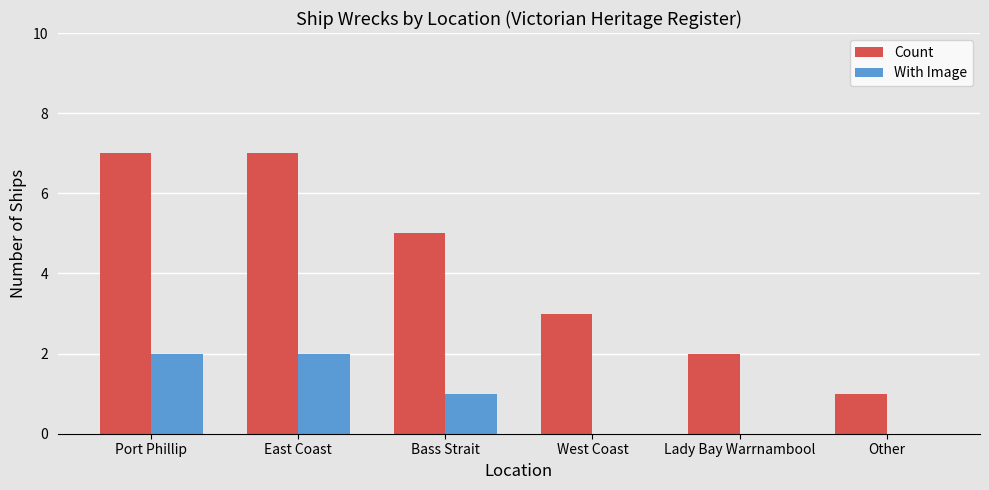

At which label is With Image closest to 1?

Bass Strait